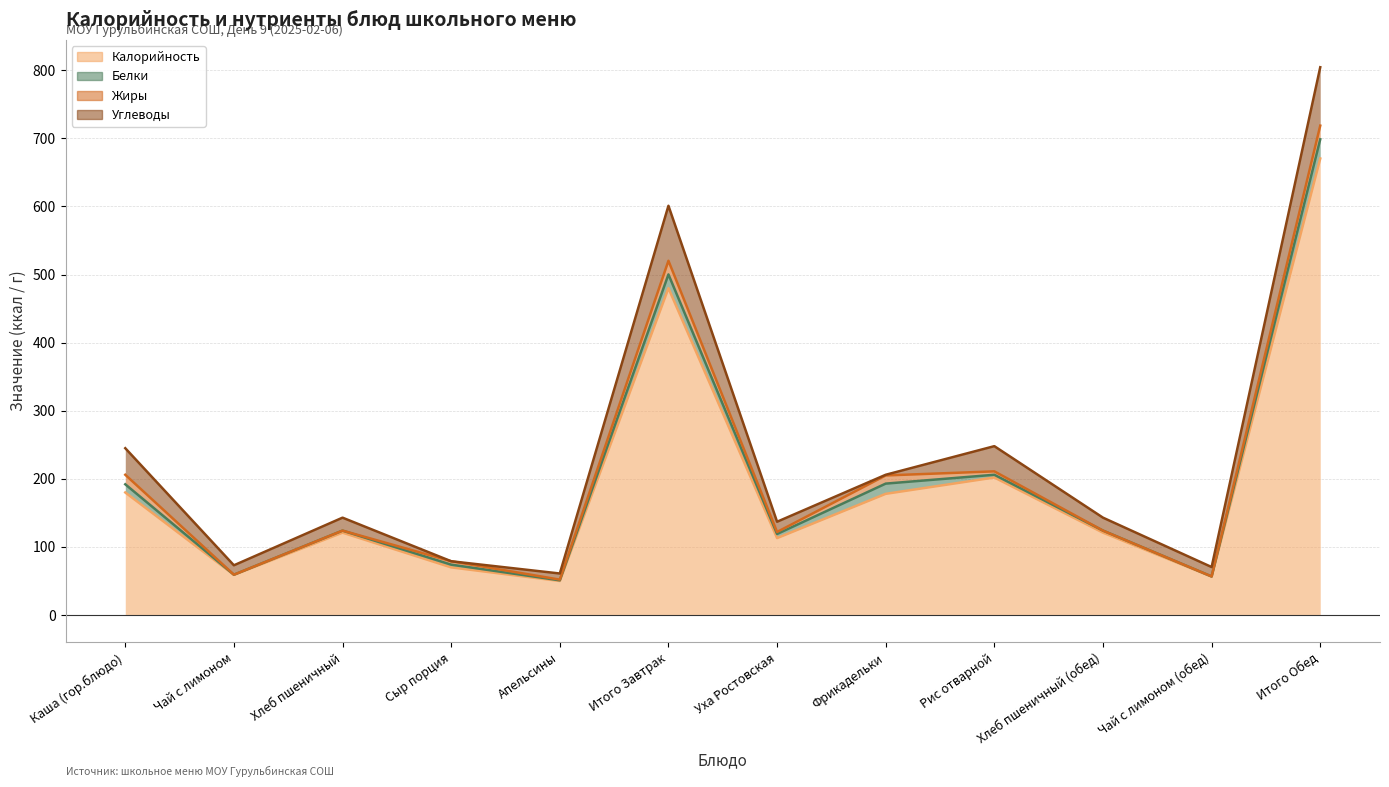

Reading left to right, list all the values displayed in this chart.

Калорийность: 180.0	59.0	121.0	70.0	50.0	480.0	113.0	178.0	202.0	121.0	56.4	670.4
Белки: 12.0	0.2	3.0	4.0	1.0	20.2	6.0	15.0	4.0	3.0	0.2	28.2
Жиры: 14.0	0.1	0.0	5.0	1.0	20.1	3.0	12.0	5.0	0.0	0.1	20.1
Углеводы: 39.0	13.8	19.0	0.0	9.0	80.8	15.0	1.0	37.0	19.0	13.8	85.8